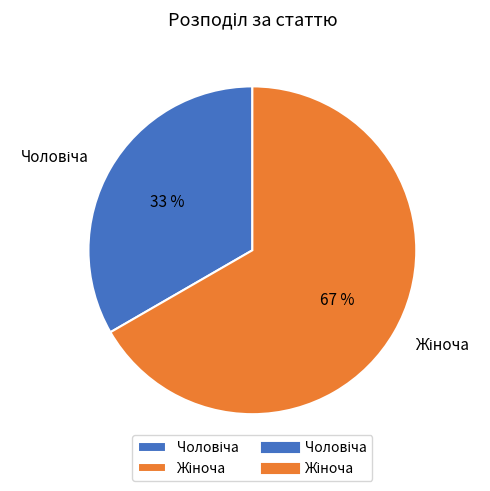

To the nearest percent, what is the average slice percentage?

50%